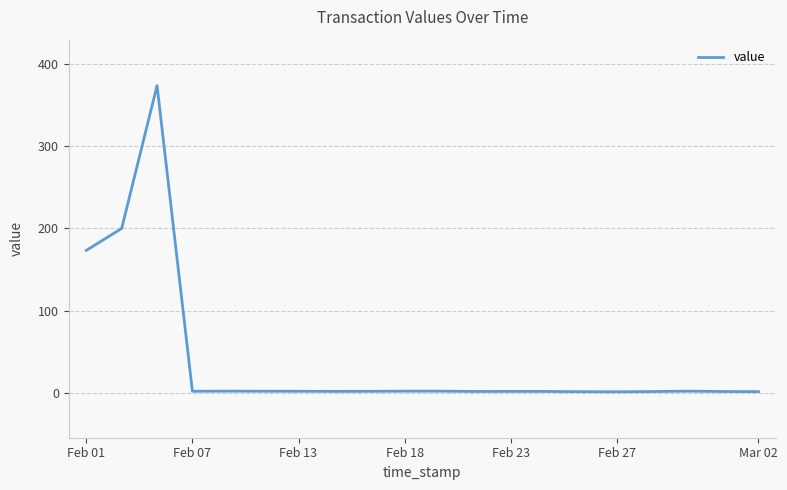

What is the maximum value shown in the chart?

373.5